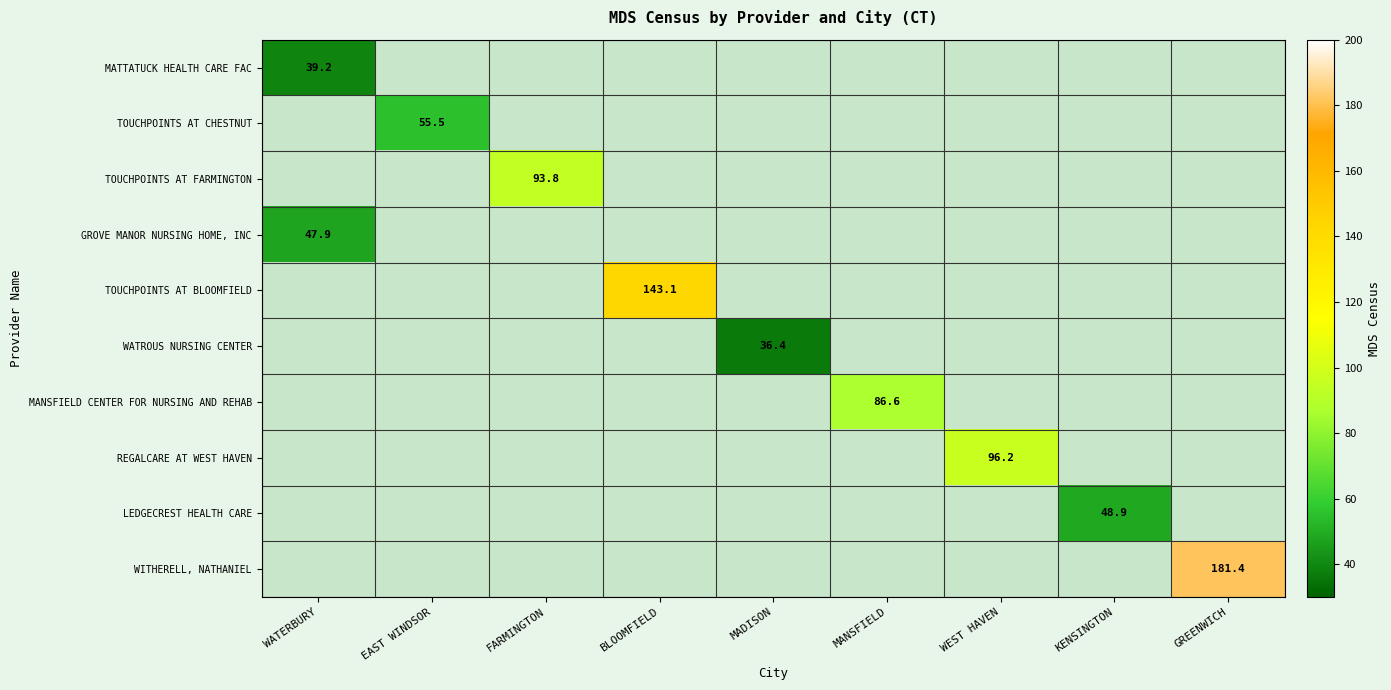

Which label corresponds to the smallest value in the chart?

MADISON